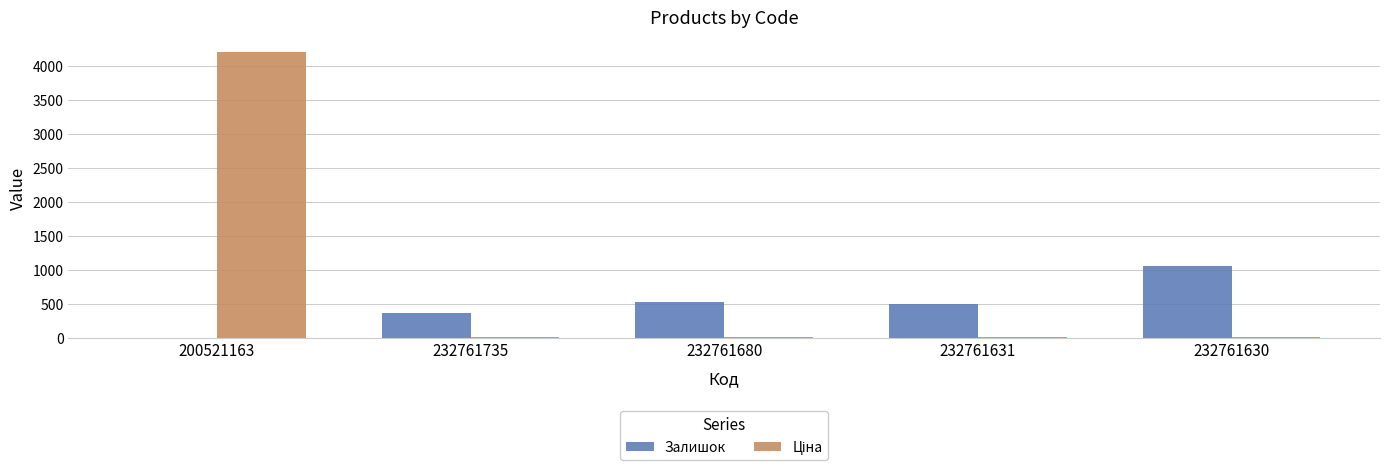

What is the maximum value shown in the chart?

4204.8